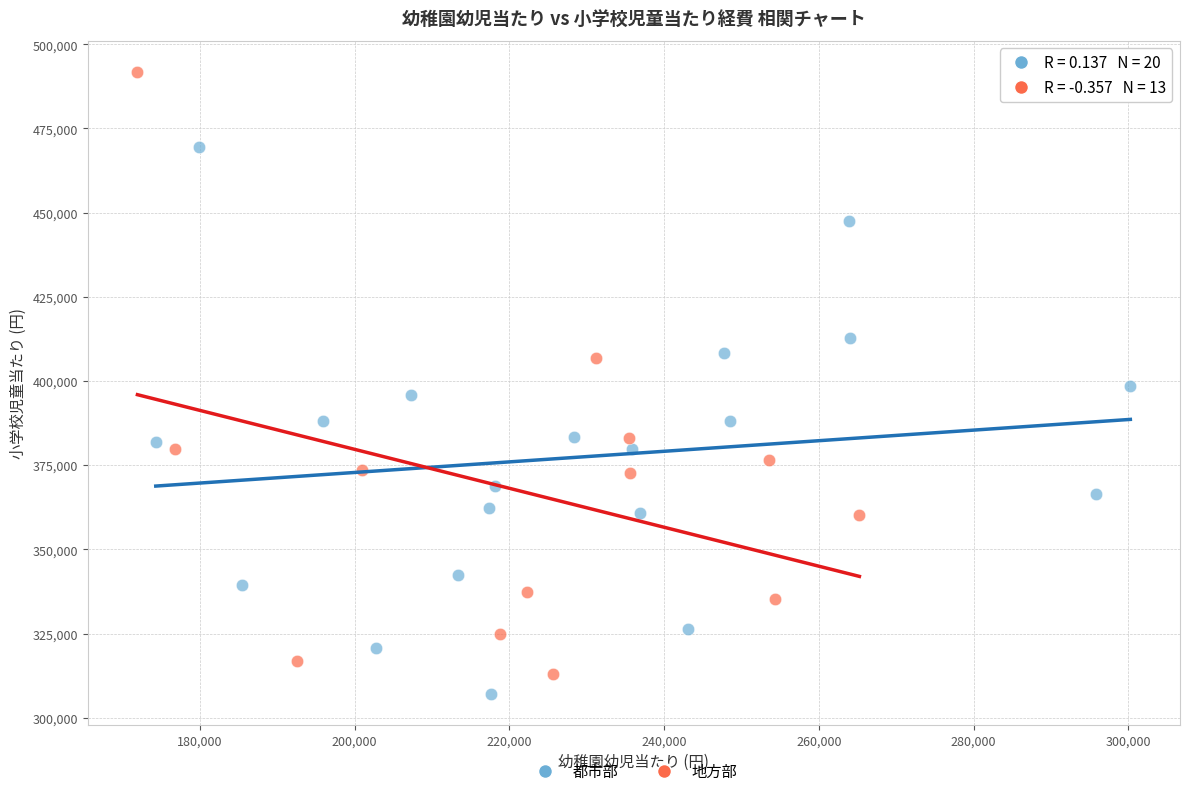

Which series reaches the maximum Y coordinate?

地方部